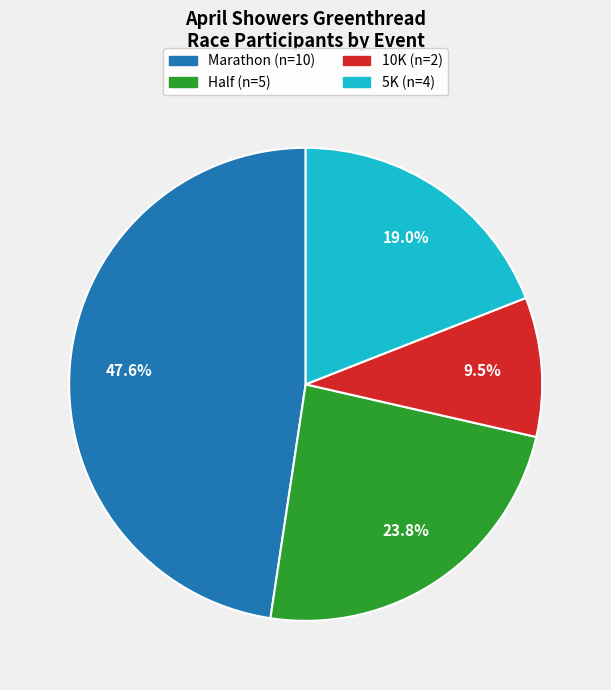

Is it true that Marathon is 55% of the pie?

False